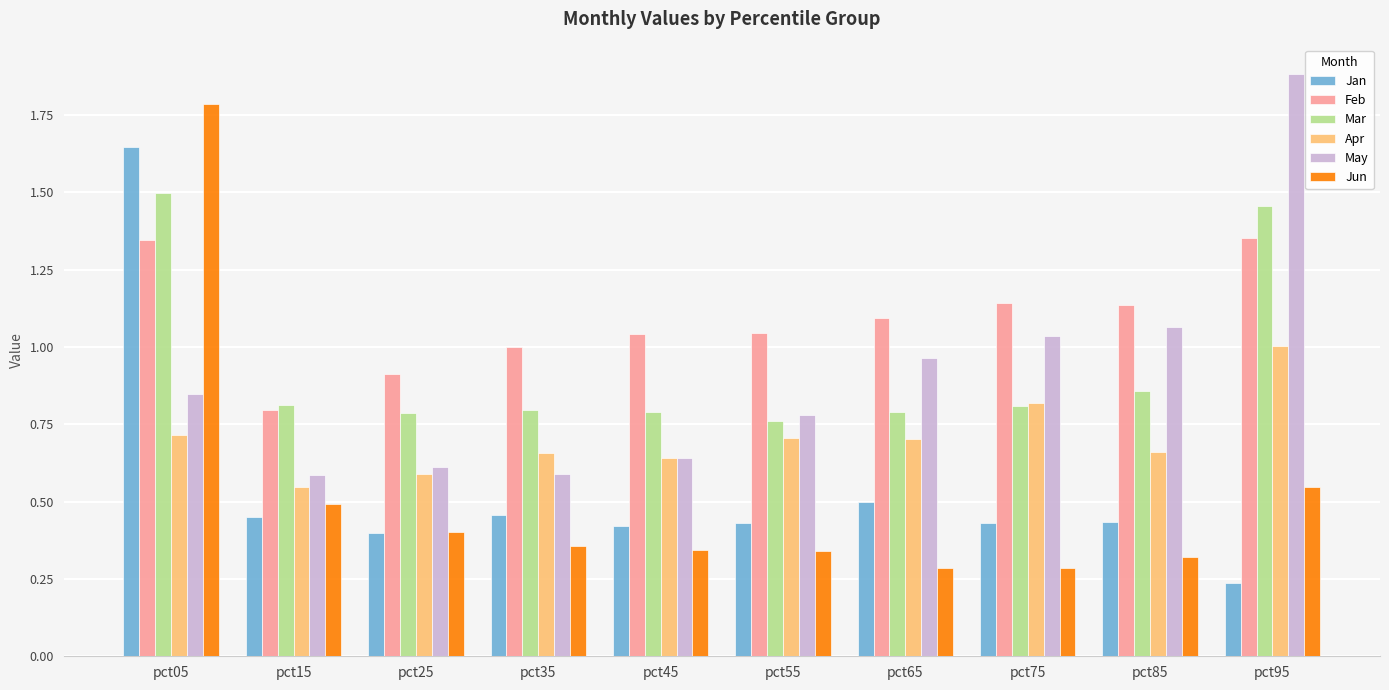

Rank the series by their maximum value, from highest to lowest.

May, Jun, Jan, Mar, Feb, Apr